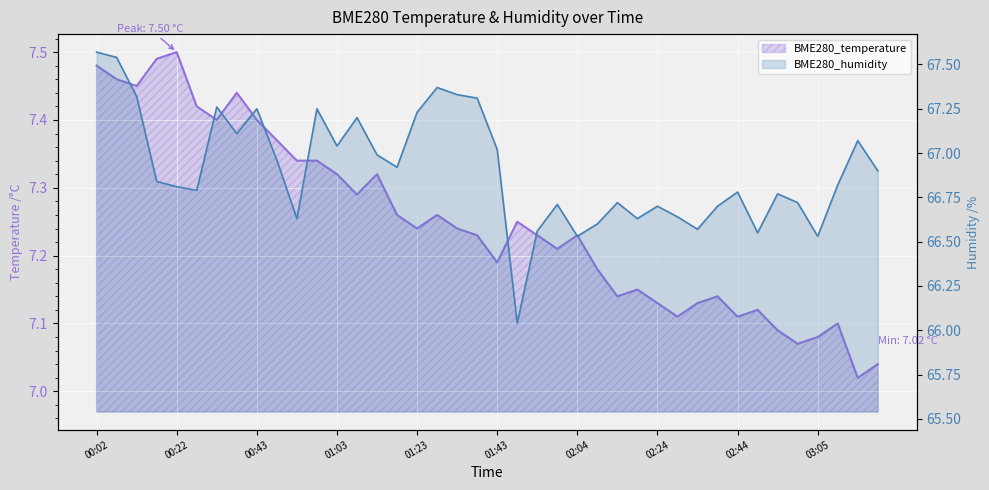

Which category has the lowest value in the BME280_temperature series?

03:15